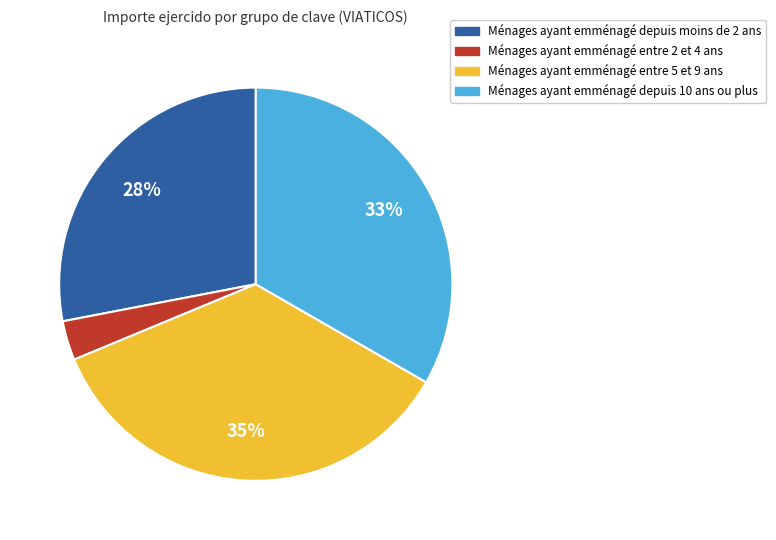

Does any single category account for the majority?

No